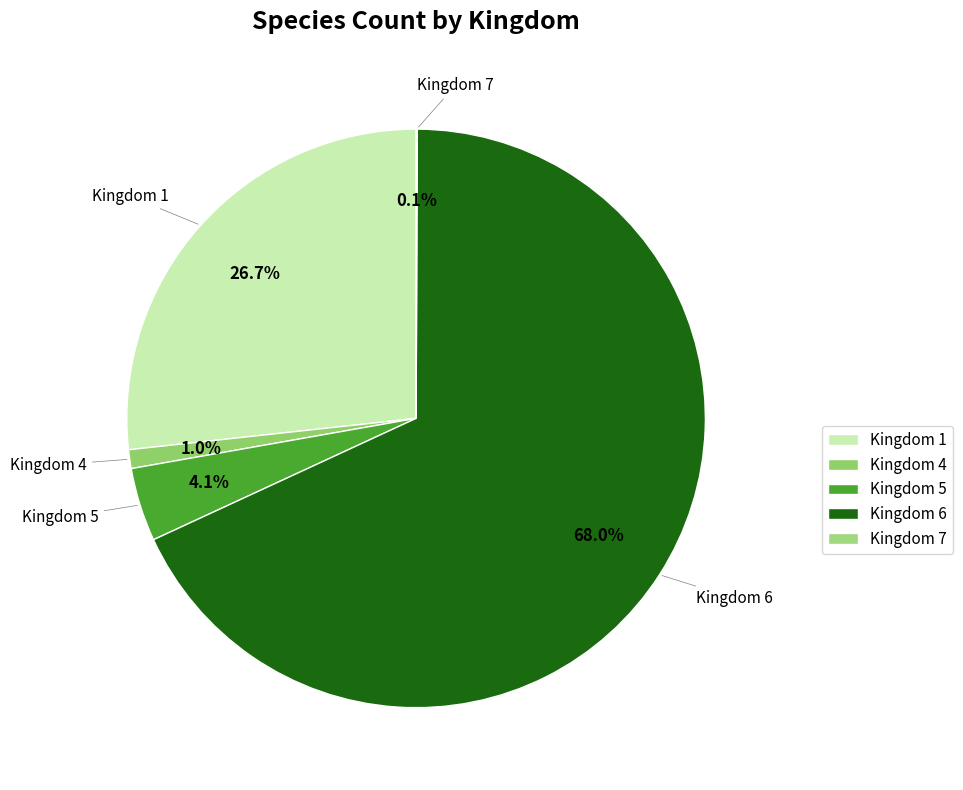

What is the total percentage of Kingdom 6 and Kingdom 5?

72.2%